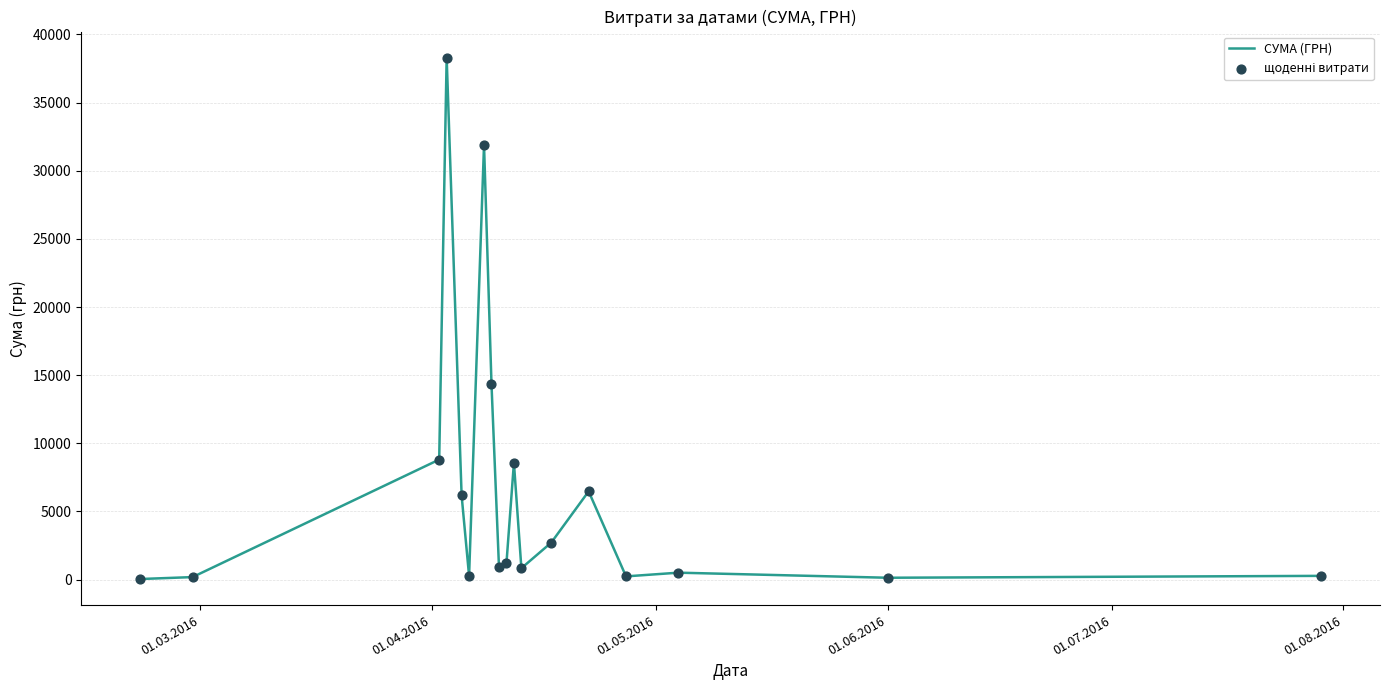

What is the difference between the maximum and minimum values?

38264.5